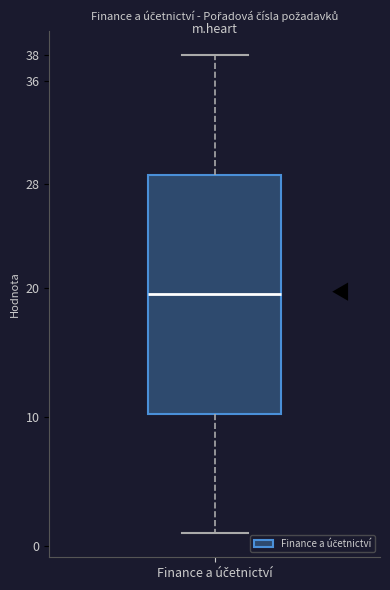

Read this box plot against the y-axis: the position of the median line, the range covered by the box, and the ends of both whiskers. The values are not printed on the chart, so give them approximately, as read against the axis.

median 19.6, box 10.2 to 28.8, whiskers 1.0 to 38.0